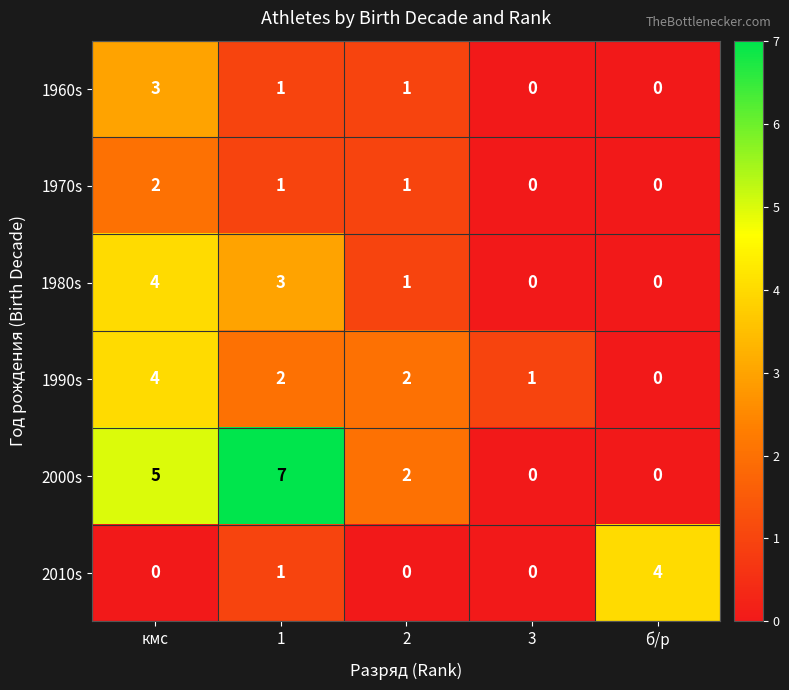

True or false: 1990s has a value of 0 at 3.

False